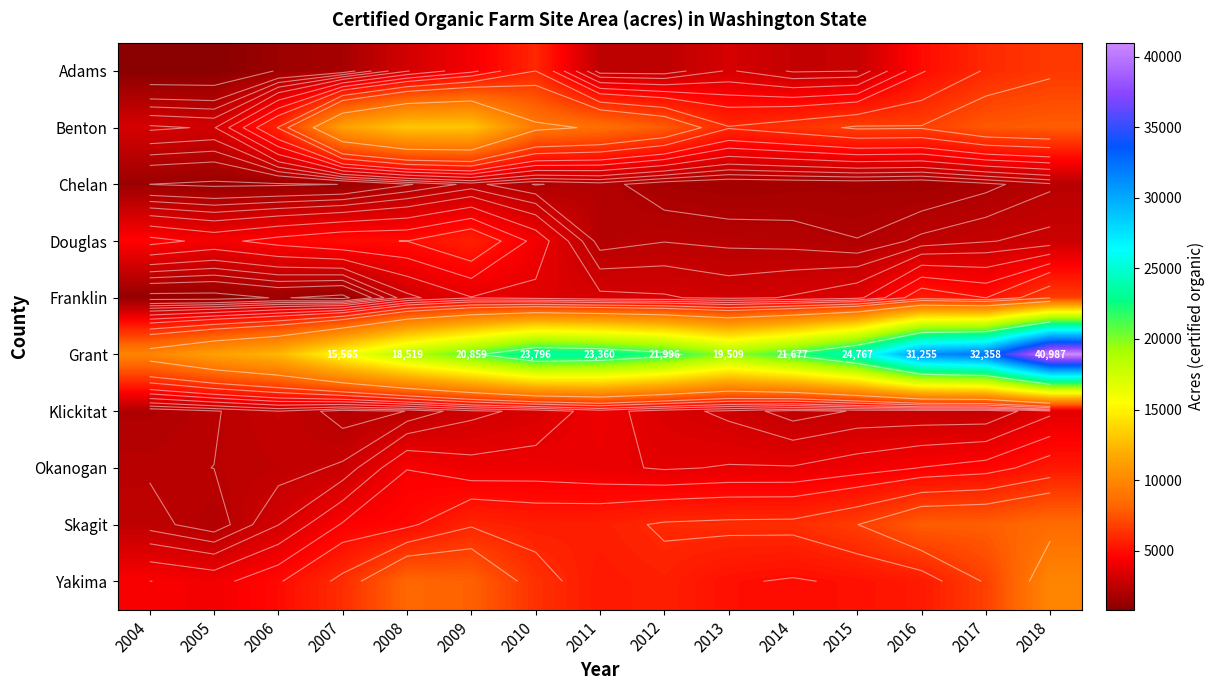

What is the difference between the Okanogan values at 2011 and 2006?

1371